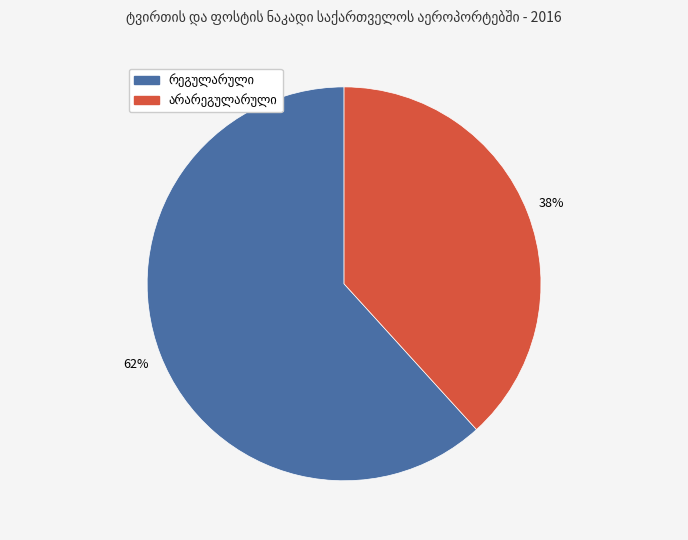

To the nearest percent, what is the average slice percentage?

50%